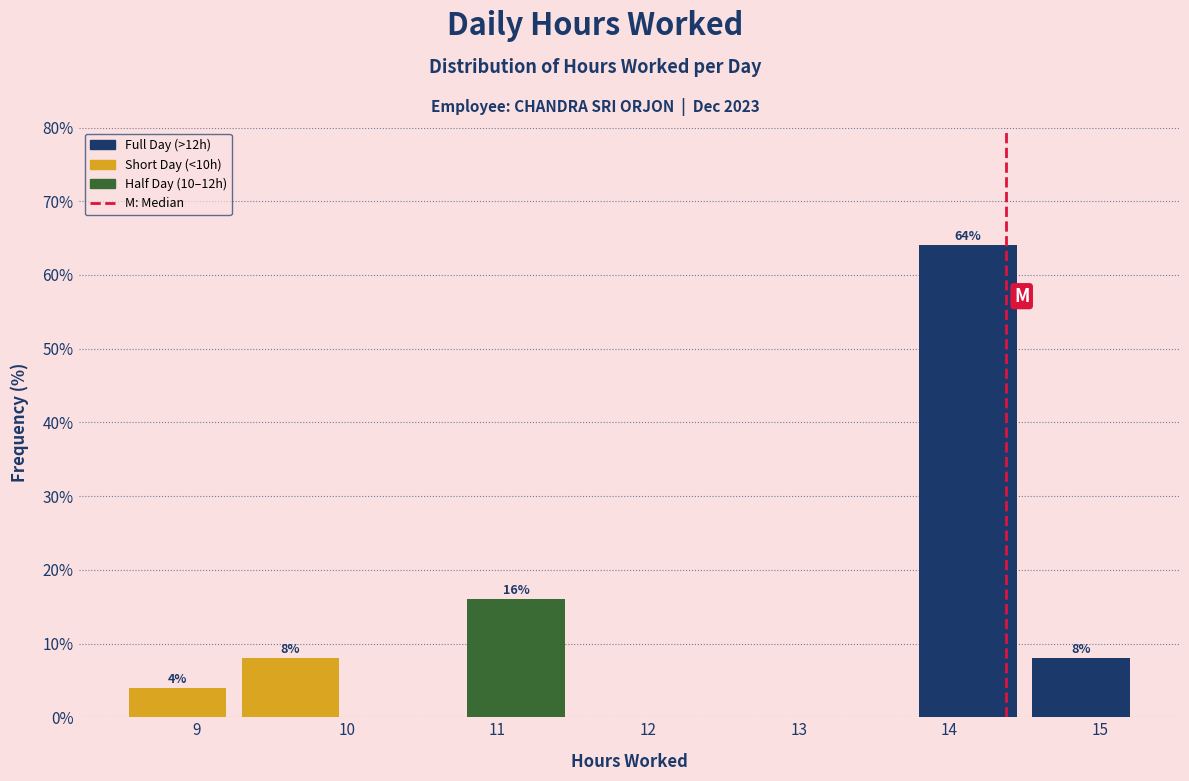

Which range on the x-axis has the tallest bar?

13.75 to 14.50